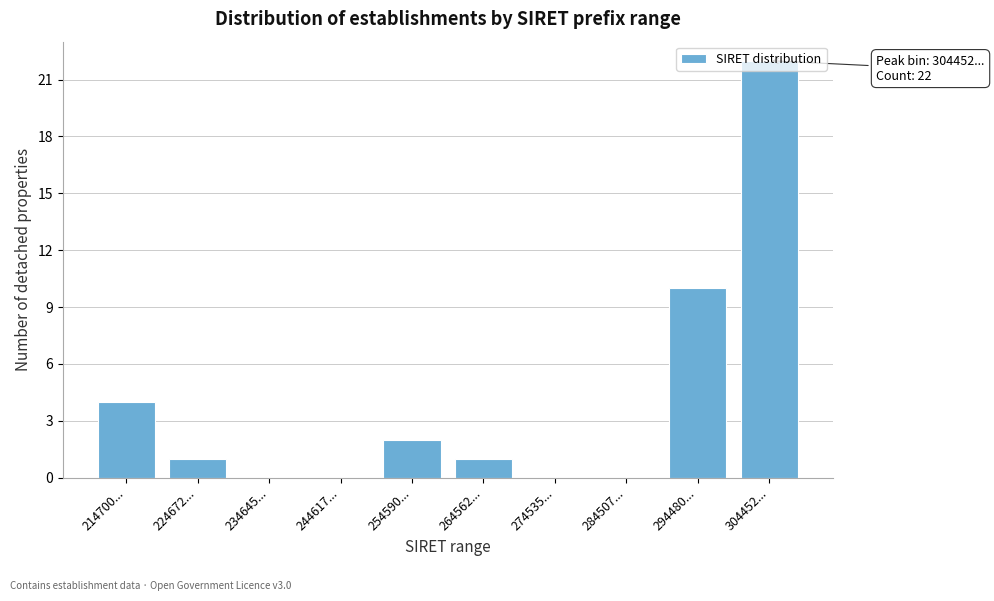

Approximately how many times larger is the value at 294480... compared to 264562...?

10.0